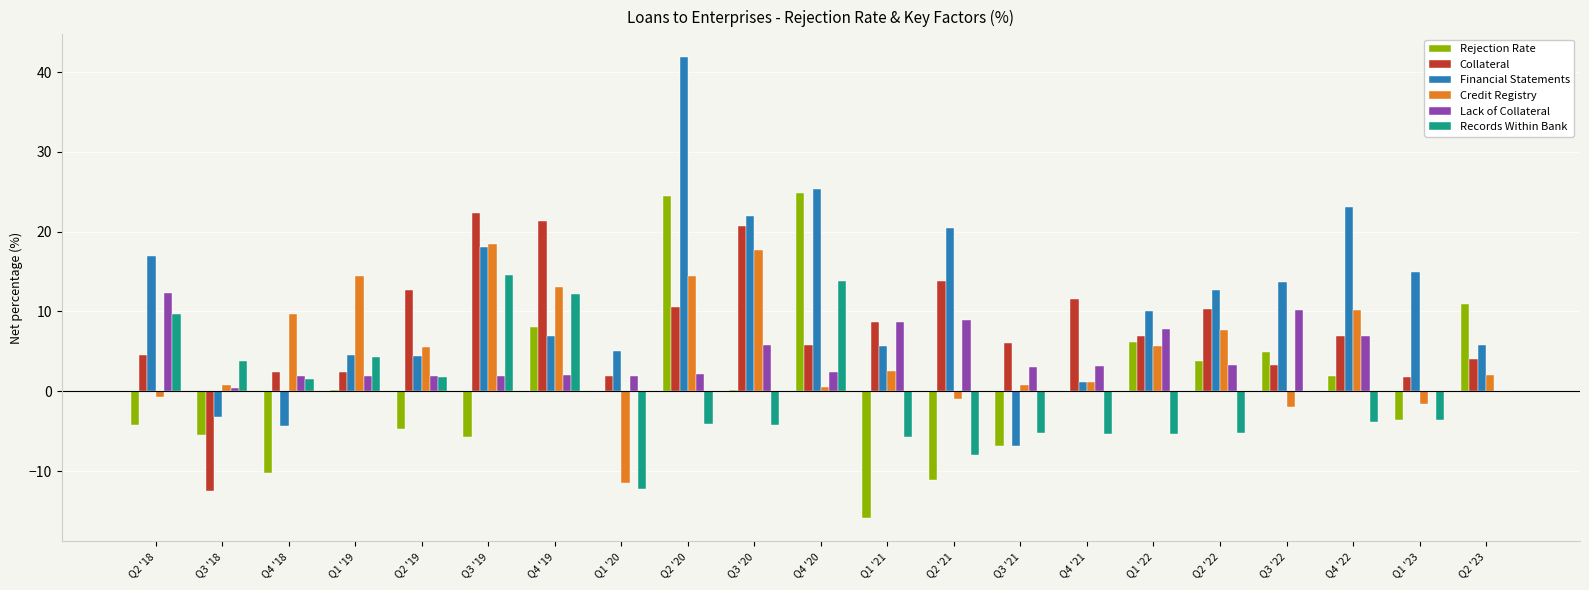

Which label corresponds to the largest value in the chart?

Q2 '20